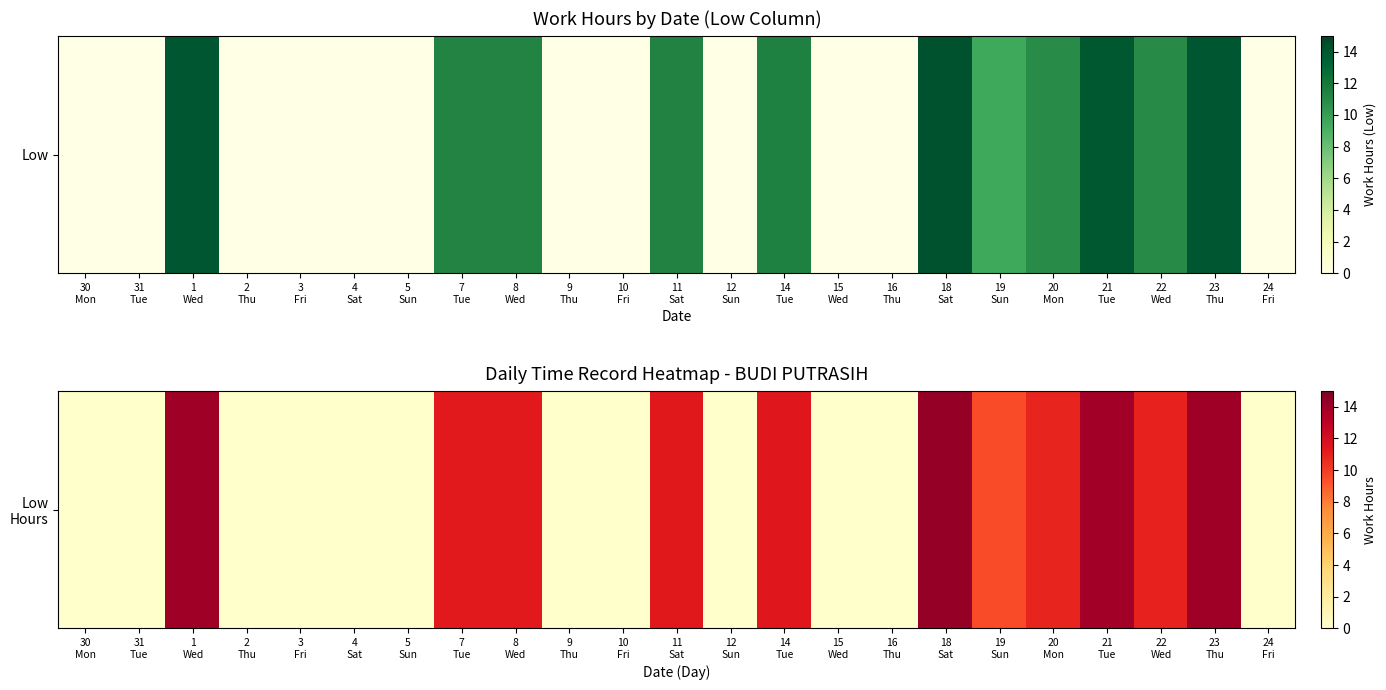

What is the ratio of the value at 18
Sat to the value at 20
Mon?

1.3